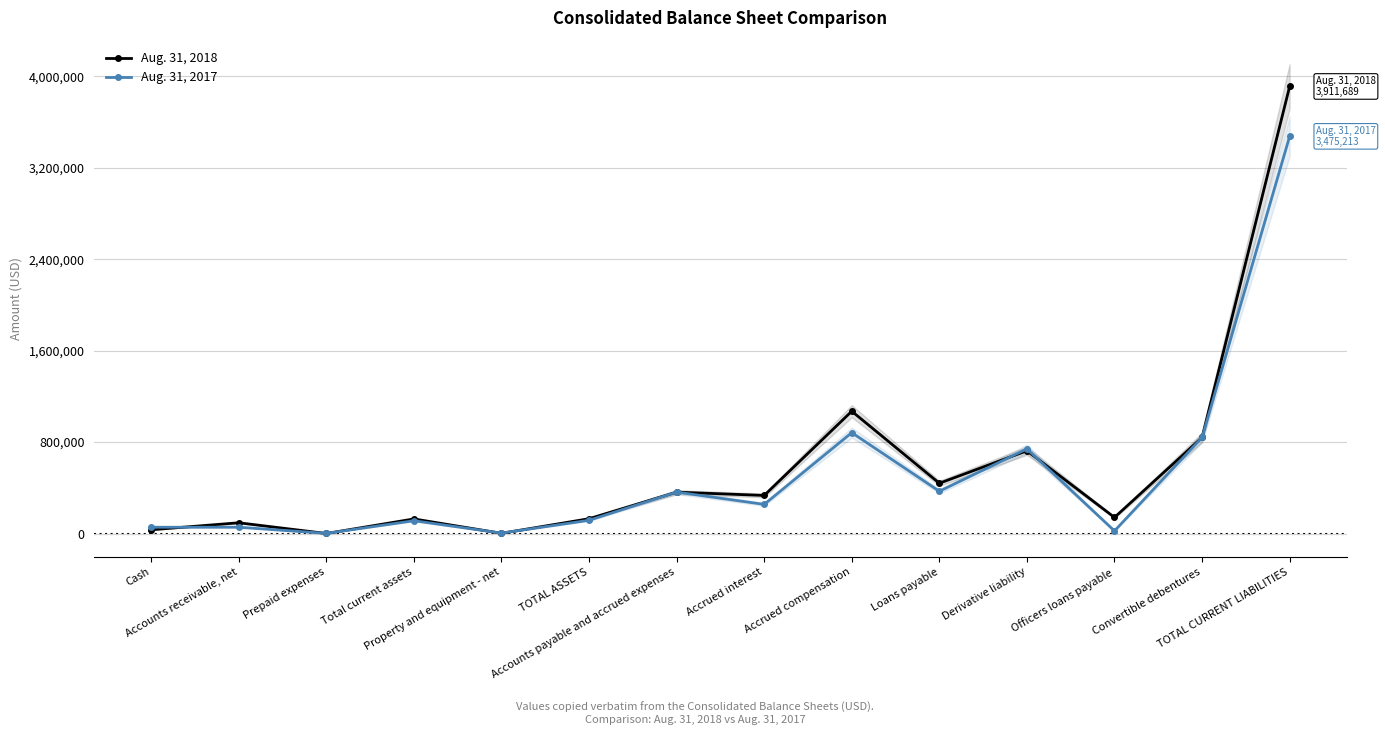

What is the difference between the highest and lowest values at Derivative liability?

16640